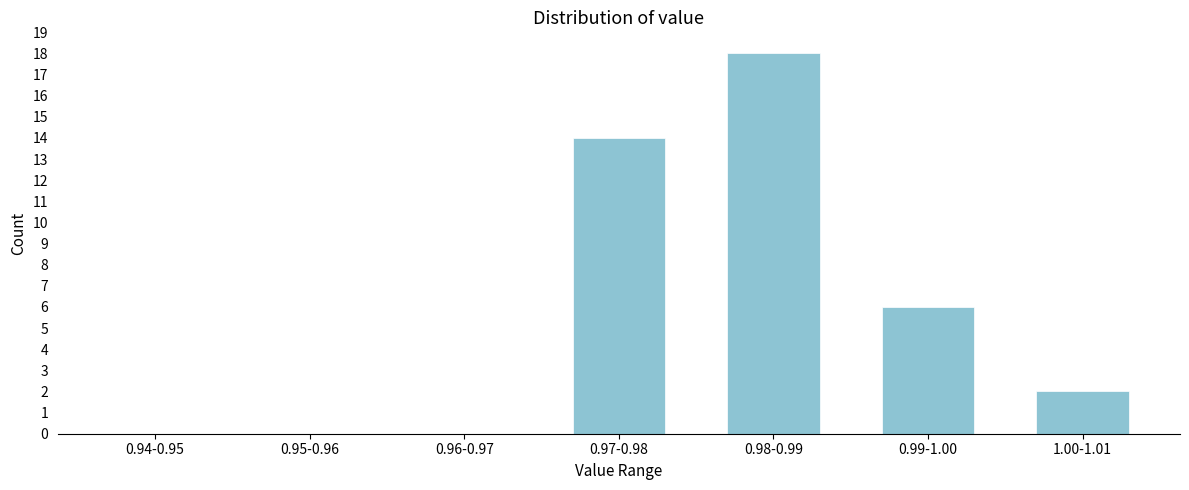

Reading left to right, list all the values displayed in this chart.

0.94-0.95=0	0.95-0.96=0	0.96-0.97=0	0.97-0.98=14	0.98-0.99=18	0.99-1.00=6	1.00-1.01=2